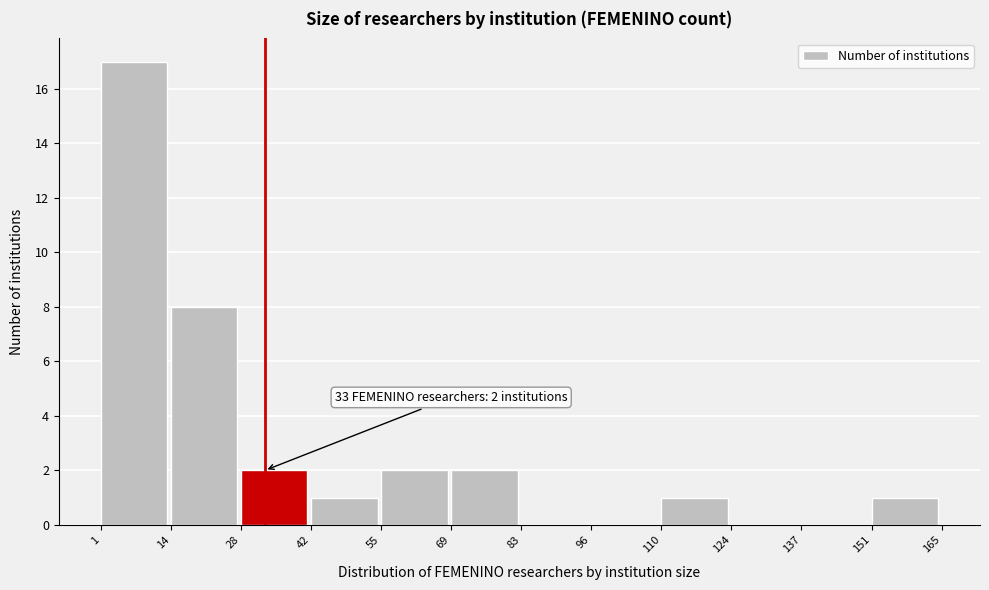

Which range on the x-axis has the tallest bar?

1 to 14